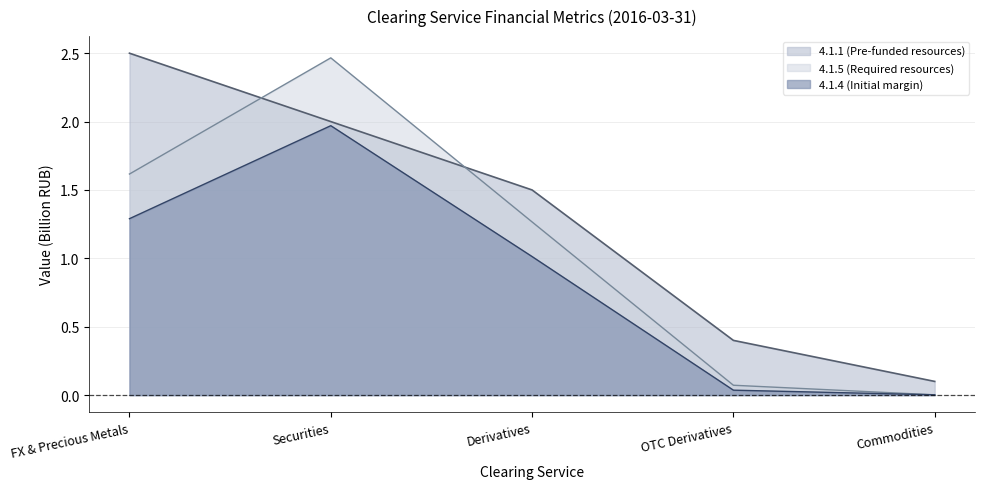

At which category is the sum across all series the highest?

Securities